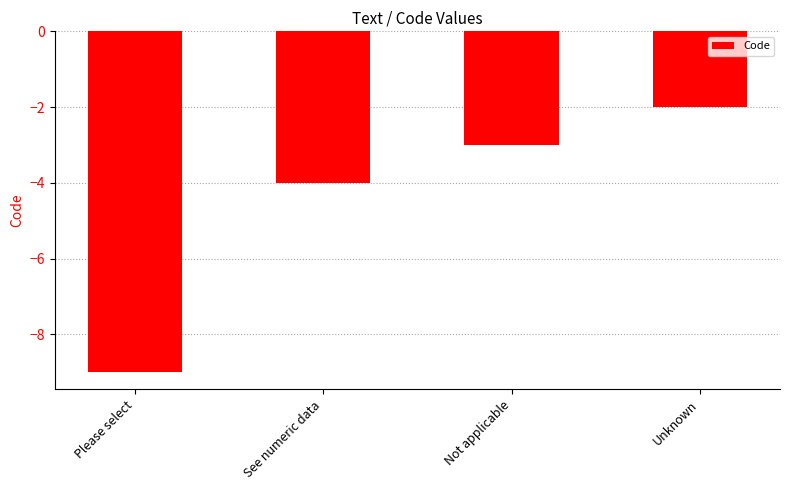

Rank the categories by value from highest to lowest.

Unknown, Not applicable, See numeric data, Please select